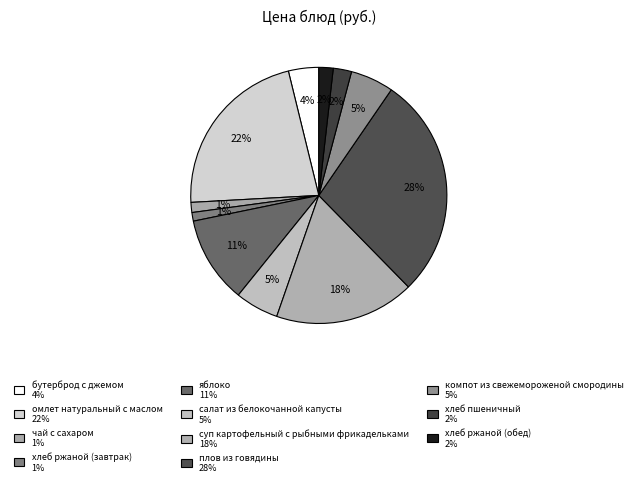

True or false: плов из говядины accounts for 28% of the total.

True